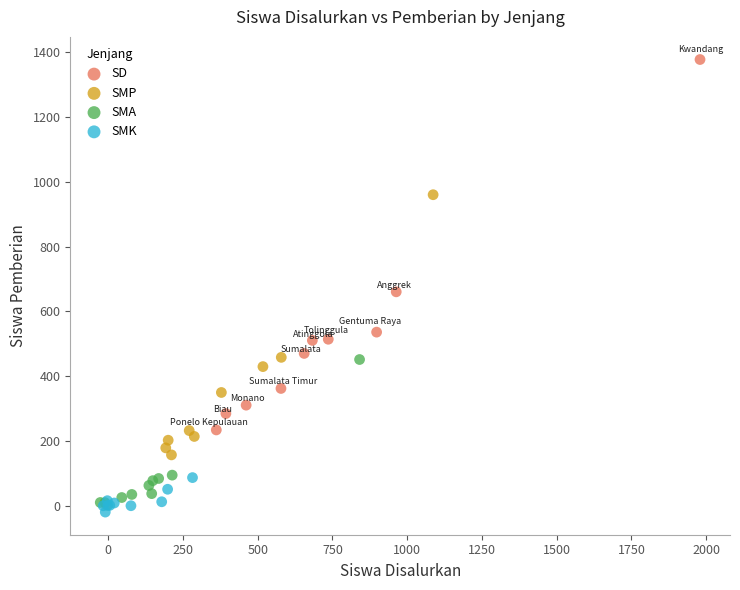

Which series reaches the maximum Y coordinate?

SD